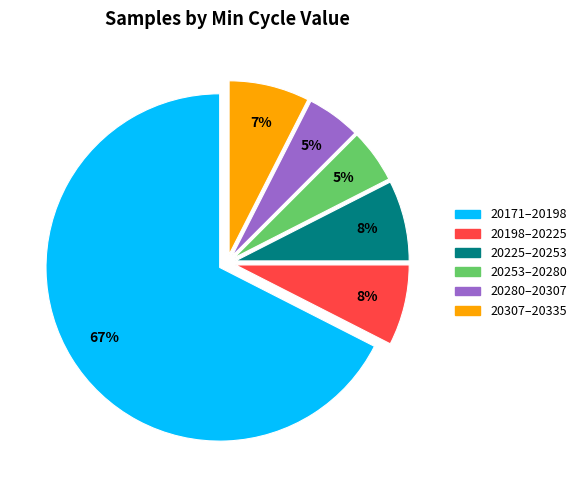

How many slices are in this pie chart?

6